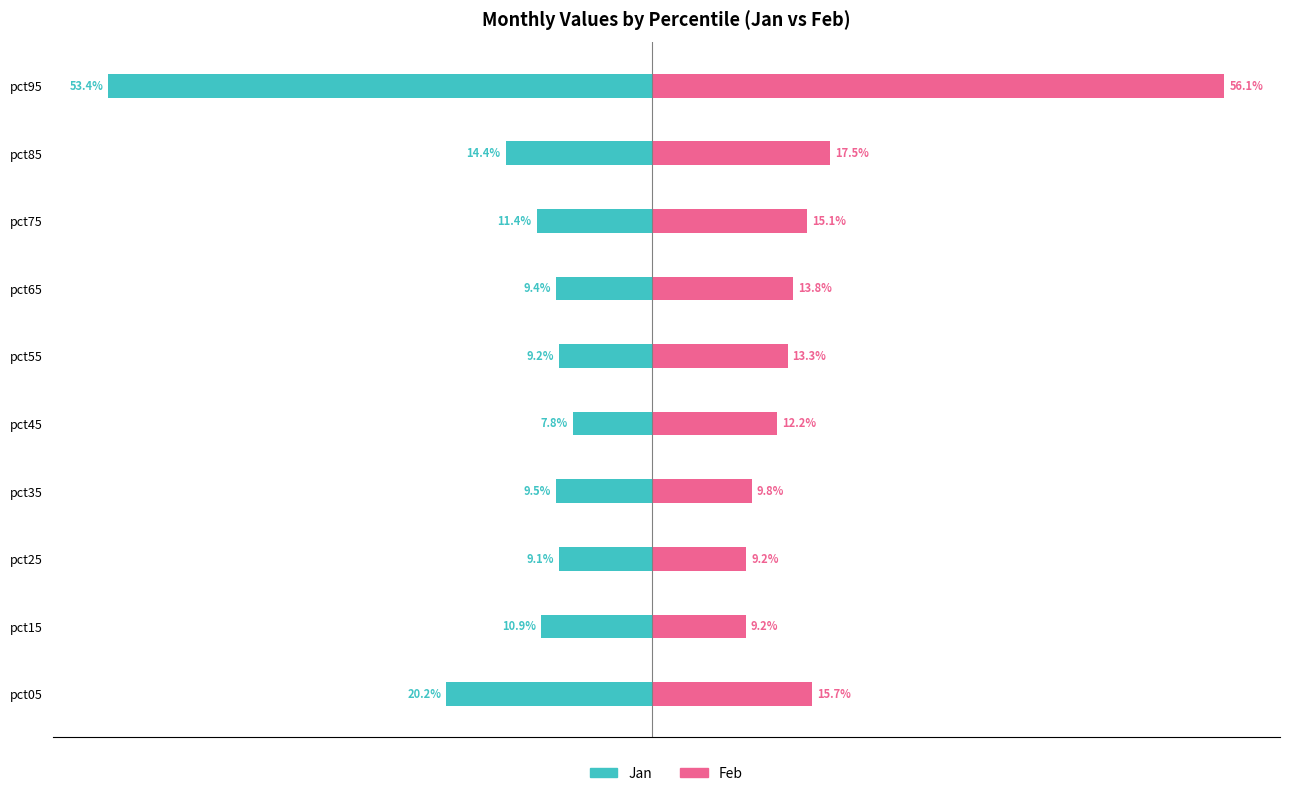

At which label is Feb closest to 0?

pct15